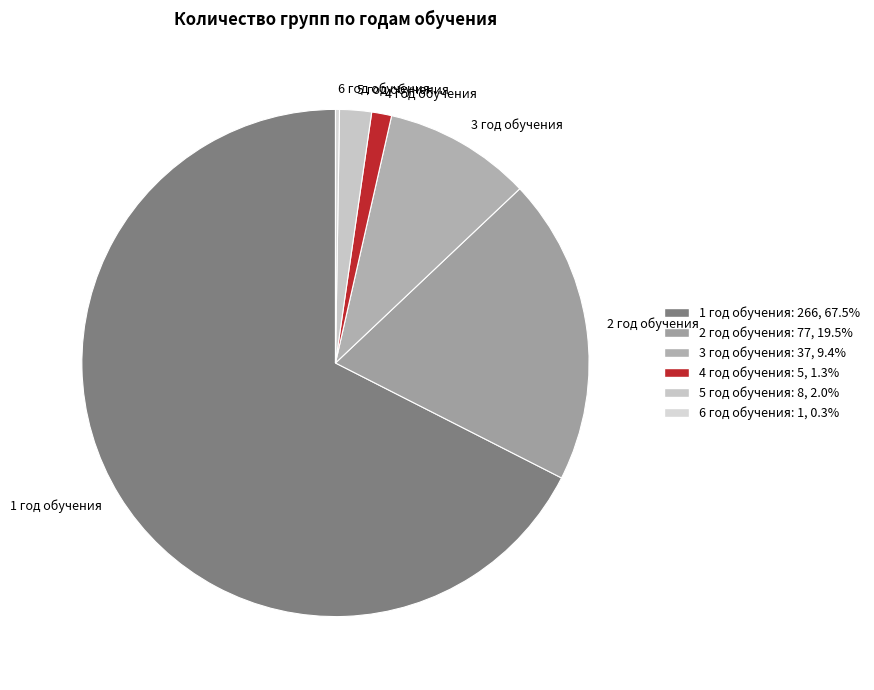

Which slice is the largest?

1 год обучения